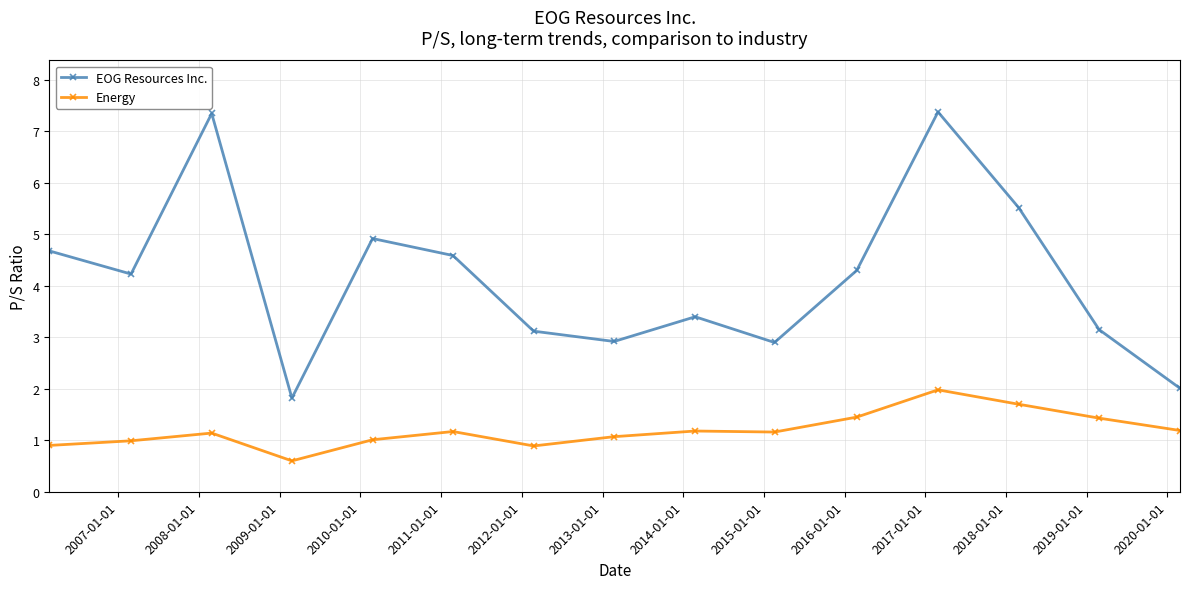

Count the number of categories in the chart.

15